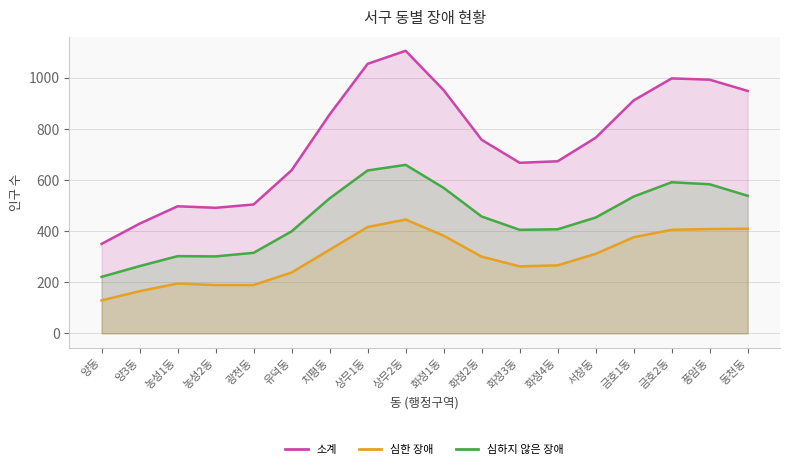

Read the 소계 value at 화정3동.

667